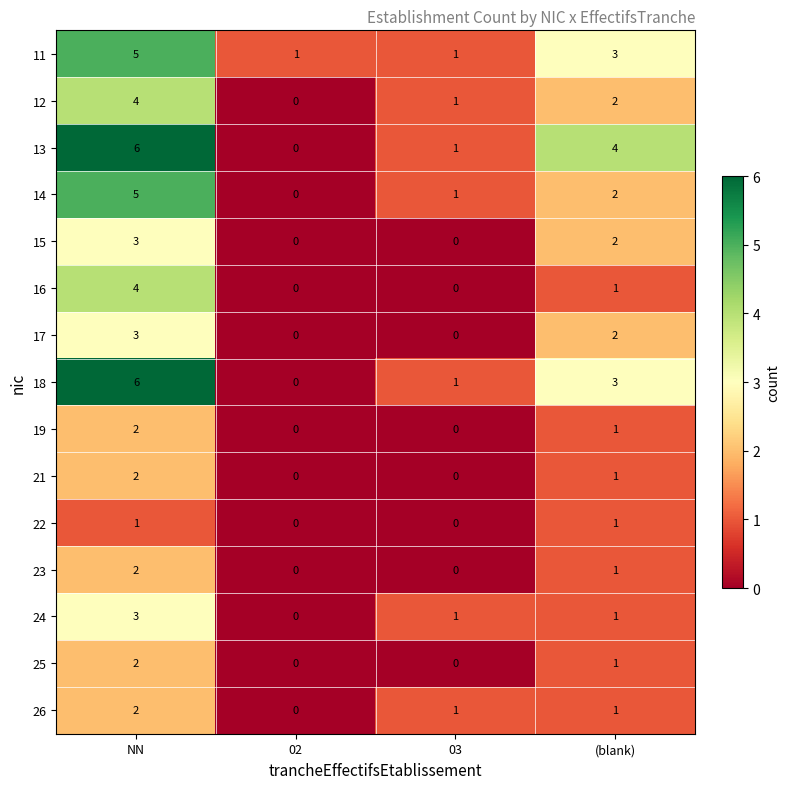

At which label does 25 first exceed 1?

NN